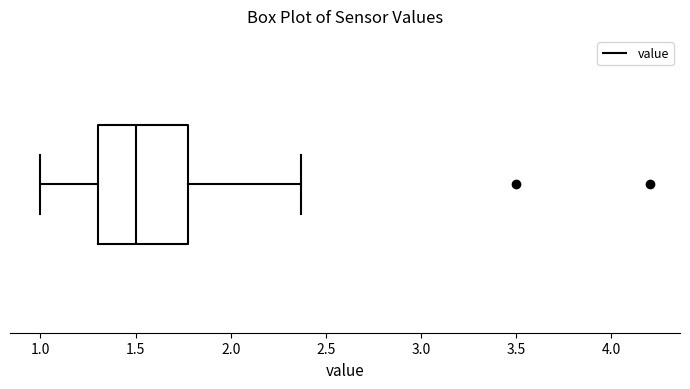

Read this box plot against the x-axis: the position of the median line, the range covered by the box, and the ends of both whiskers. The values are not printed on the chart, so give them approximately, as read against the axis.

median 1.50, box 1.30 to 1.80, whiskers 1.00 to 2.35